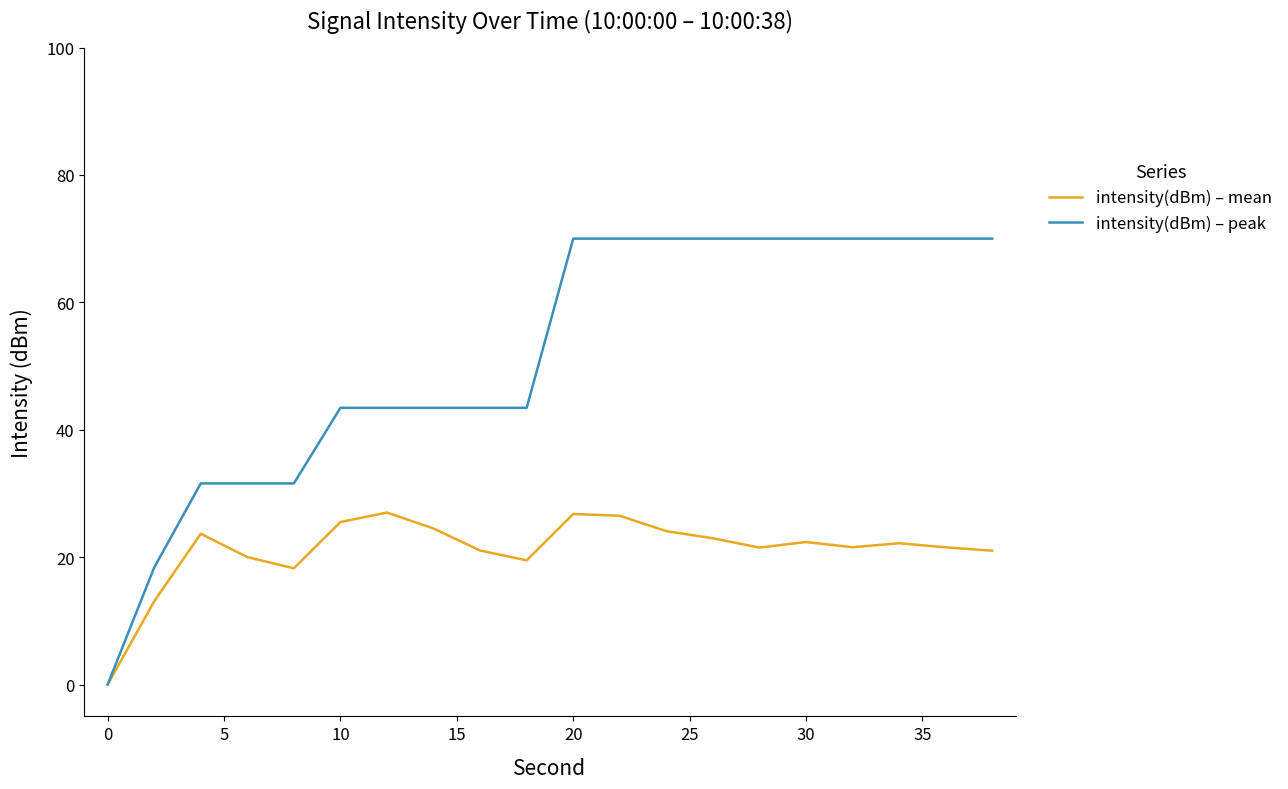

List the series in order of their peak value, highest first.

intensity(dBm) – peak, intensity(dBm) – mean